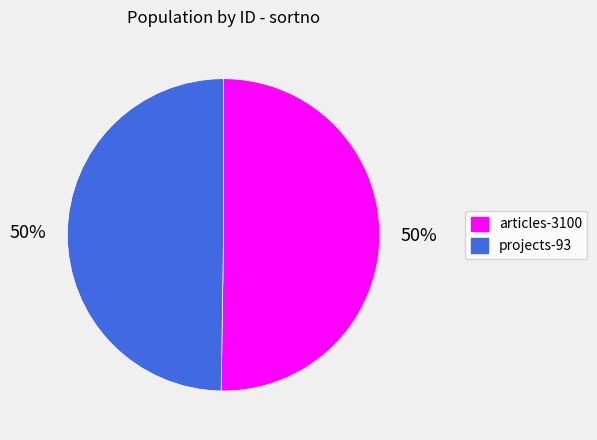

Approximately how many times larger is the value at projects-93 compared to articles-3100?

1.0